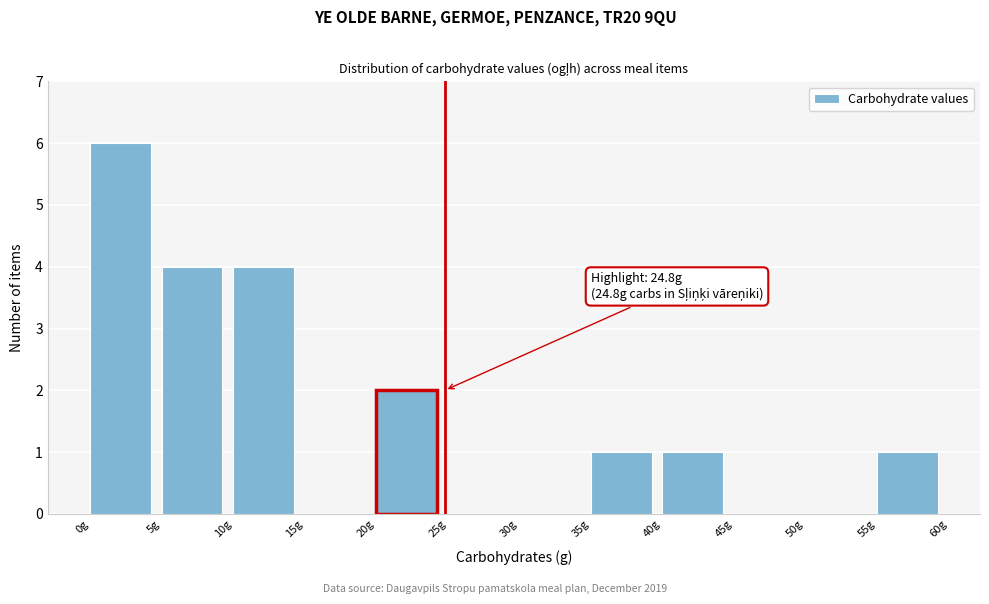

Which range on the x-axis has the tallest bar?

0 to 5